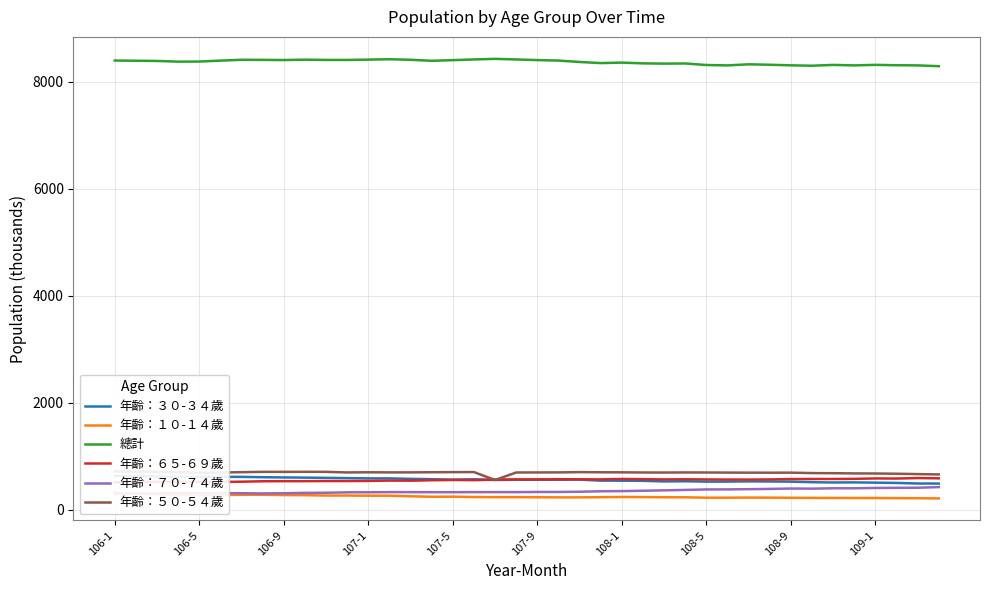

Is it true that 年齡：１０-１４歲 equals 400 at 15?

False